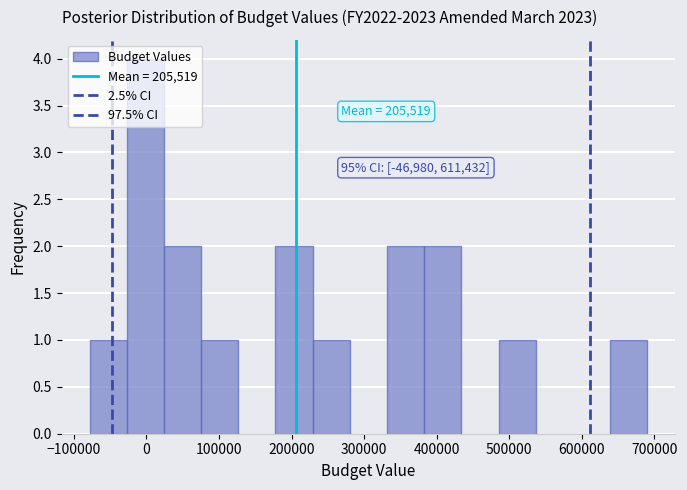

Over which range of the x-axis is the bar tallest?

-30000 to 20000